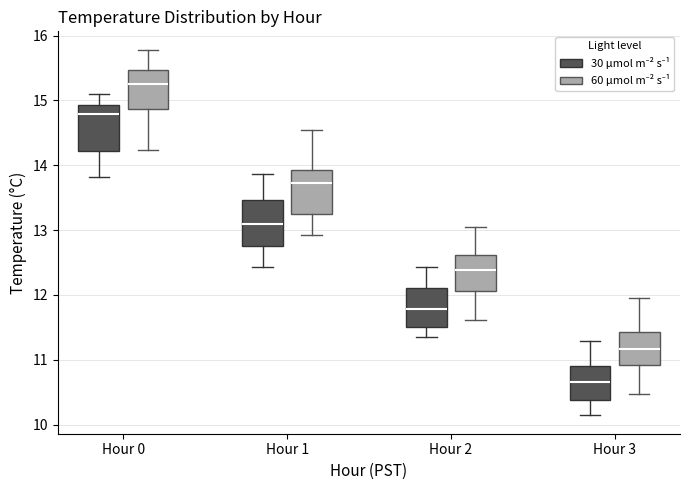

Reading left to right, transcribe this box plot: for each box, give where its median line is, the range the box spans, and where its two whiskers end, as read against the y-axis. The values are not printed on the chart, so give them approximately, as read against the axis.

Hour 0 (30 μmol m⁻² s⁻¹): median 14.8, box 14.2 to 14.9, whiskers 13.8 to 15.1
Hour 0 (60 μmol m⁻² s⁻¹): median 15.3, box 14.9 to 15.5, whiskers 14.2 to 15.8
Hour 1 (30 μmol m⁻² s⁻¹): median 13.1, box 12.8 to 13.5, whiskers 12.4 to 13.9
Hour 1 (60 μmol m⁻² s⁻¹): median 13.7, box 13.2 to 13.9, whiskers 12.9 to 14.5
Hour 2 (30 μmol m⁻² s⁻¹): median 11.8, box 11.5 to 12.1, whiskers 11.3 to 12.4
Hour 2 (60 μmol m⁻² s⁻¹): median 12.4, box 12.1 to 12.6, whiskers 11.6 to 13.0
Hour 3 (30 μmol m⁻² s⁻¹): median 10.7, box 10.4 to 10.9, whiskers 10.1 to 11.3
Hour 3 (60 μmol m⁻² s⁻¹): median 11.2, box 10.9 to 11.4, whiskers 10.5 to 11.9